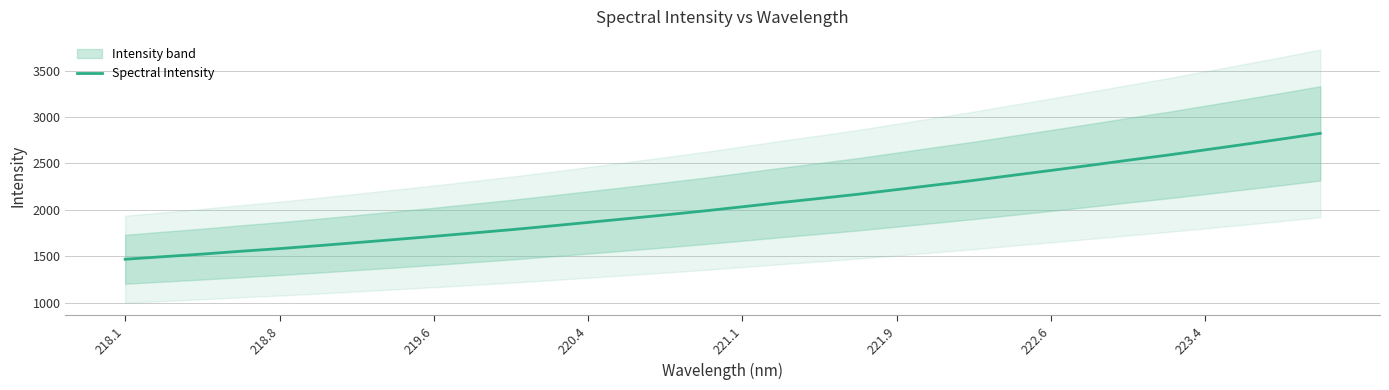

What is the lowest value of the Spectral Intensity series?

1466.7